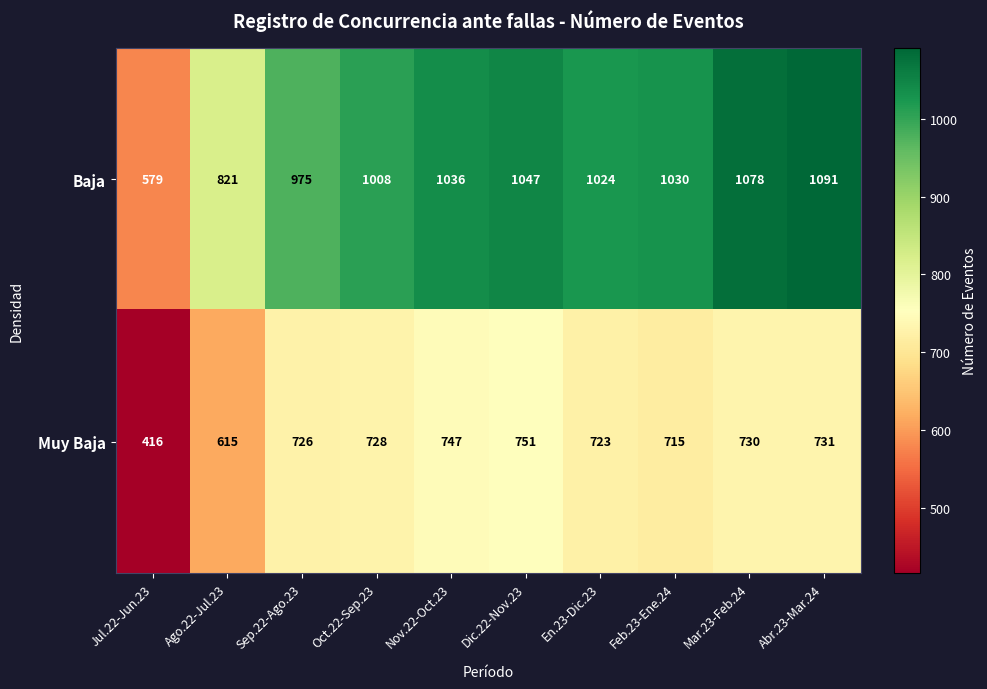

Which category has the highest value in the Baja series?

Abr.23-Mar.24